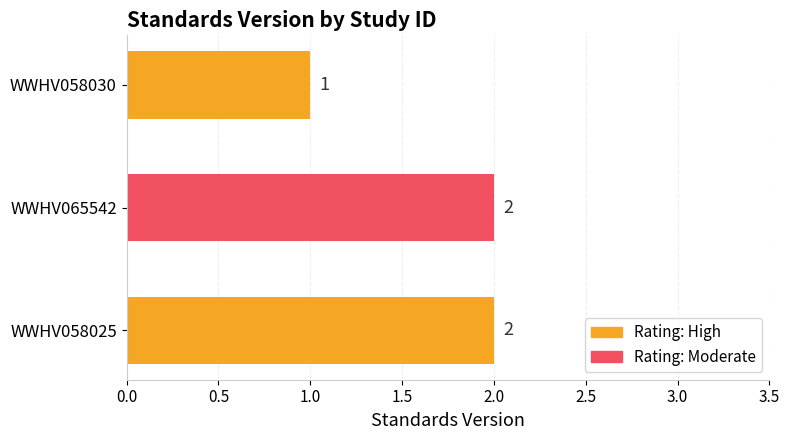

At which category does the chart reach its minimum across all series?

WWHV058030